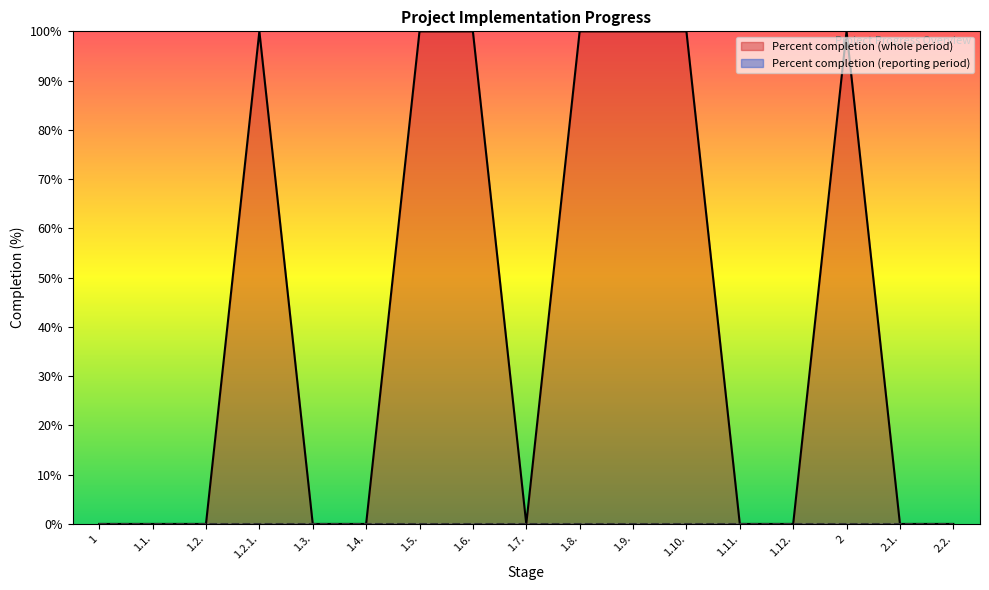

What is the change in value from 1.1. to 1.6.?

+100